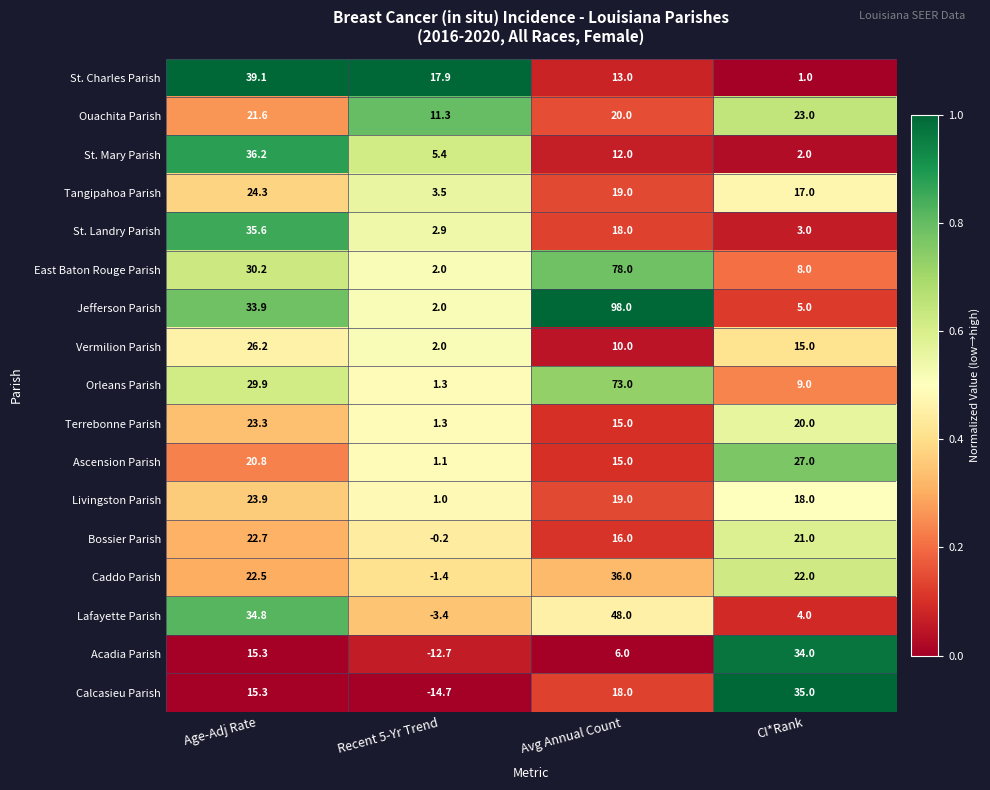

How many distinct data groups are displayed?

17